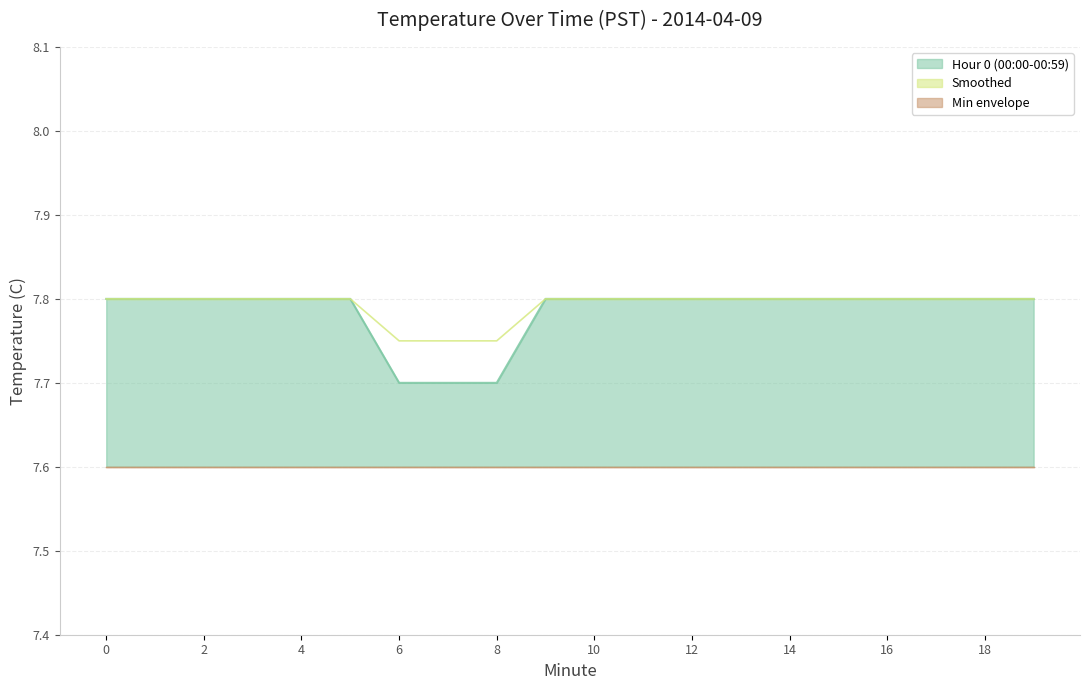

At how many categories does at least one series exceed 7?

20